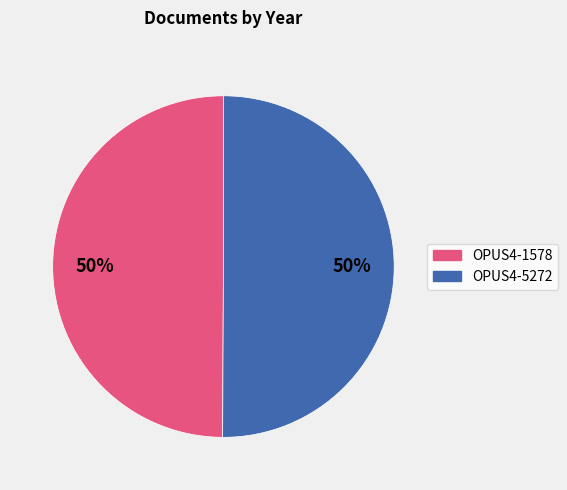

Approximately how many times larger is the value at OPUS4-1578 compared to OPUS4-5272?

1.0